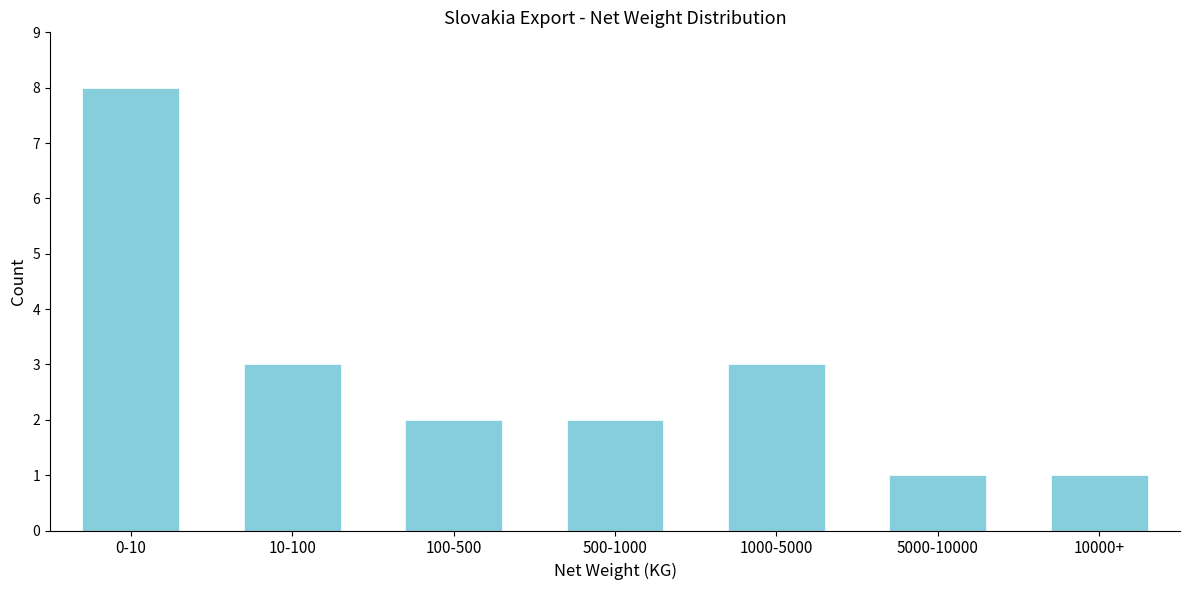

Reading right to left, extract all data points from this chart.

1	1	3	2	2	3	8